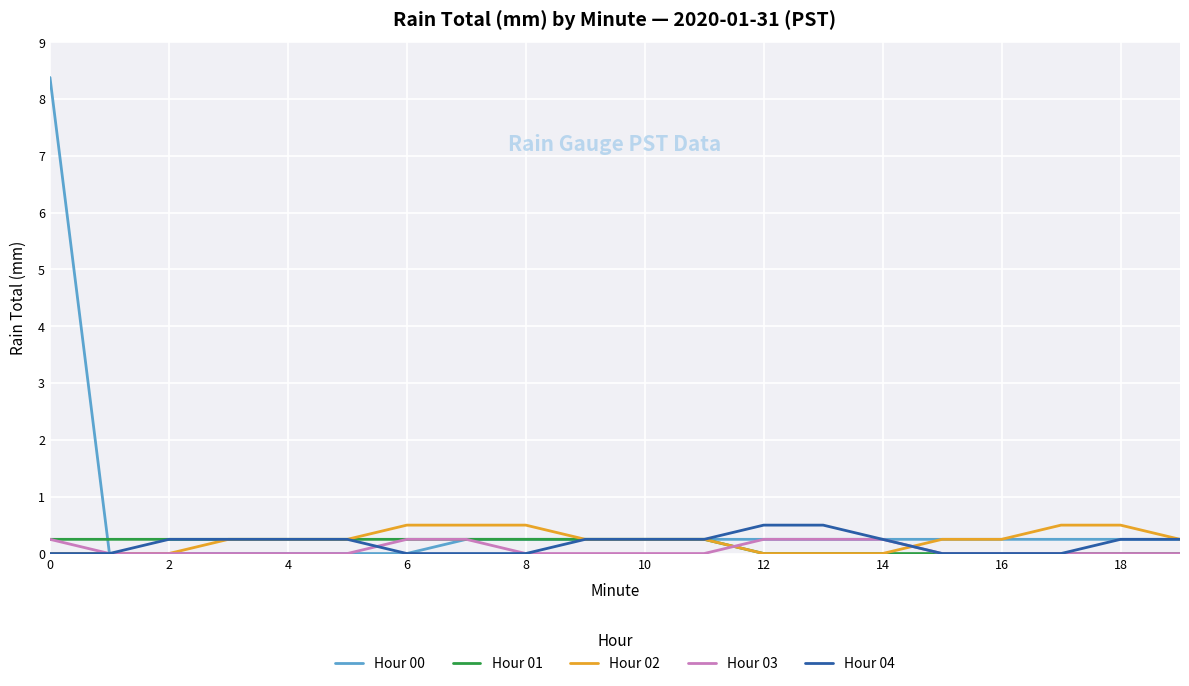

What is the maximum value shown in the chart?

8.4